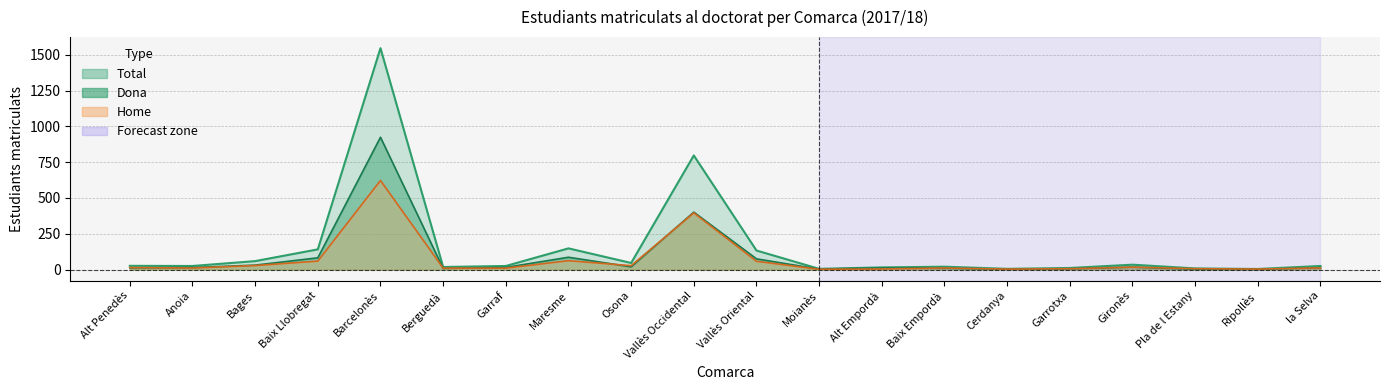

Reading left to right, transcribe all the data shown in this chart.

Dona: Alt Penedès=12	Anoia=14	Bages=31	Baix Llobregat=82	Barcelonès=924	Berguedà=8	Garraf=15	Maresme=86	Osona=19	Vallès Occidental=401	Vallès Oriental=75	Moianès=3	Alt Empordà=11	Baix Empordà=9	Cerdanya=2	Garrotxa=5	Gironès=17	Pla de l Estany=2	Ripollès=1	la Selva=13
Home: Alt Penedès=14	Anoia=11	Bages=28	Baix Llobregat=59	Barcelonès=622	Berguedà=10	Garraf=10	Maresme=62	Osona=27	Vallès Occidental=396	Vallès Oriental=58	Moianès=2	Alt Empordà=4	Baix Empordà=11	Cerdanya=3	Garrotxa=6	Gironès=17	Pla de l Estany=6	Ripollès=3	la Selva=12